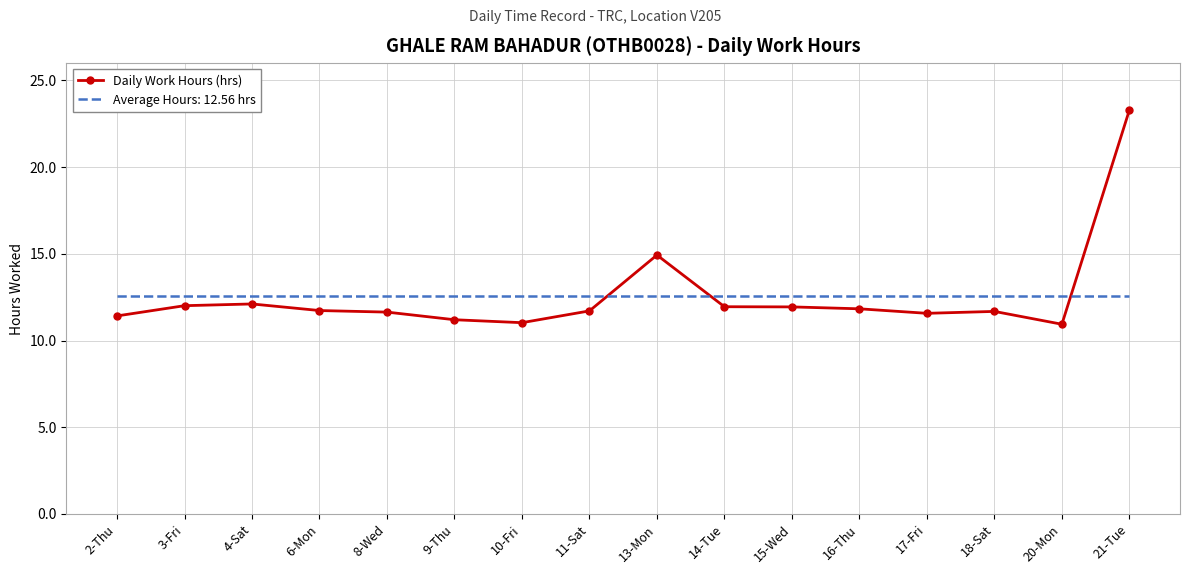

Is it true that Average Hours: 12.56 hrs equals 5.0 at 11-Sat?

False